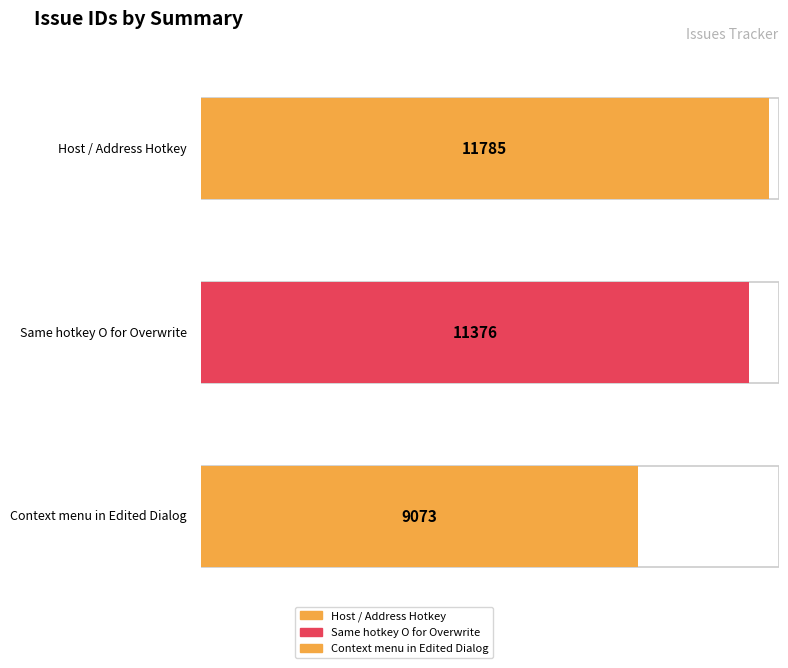

Reading right to left, transcribe all the data shown in this chart.

Context menu in Edited Dialog=9073	Same hotkey O for Overwrite=11376	Host / Address Hotkey=11785